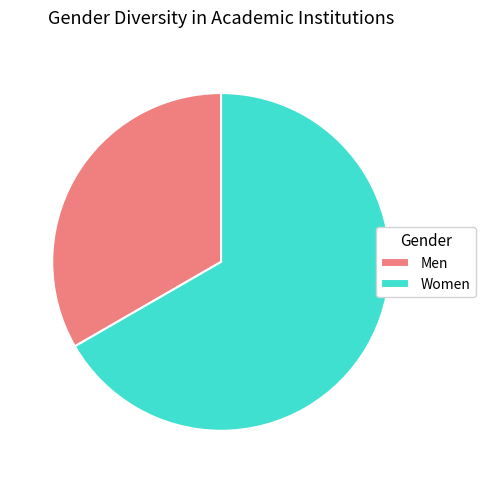

Rank the categories by value from highest to lowest.

Women, Men